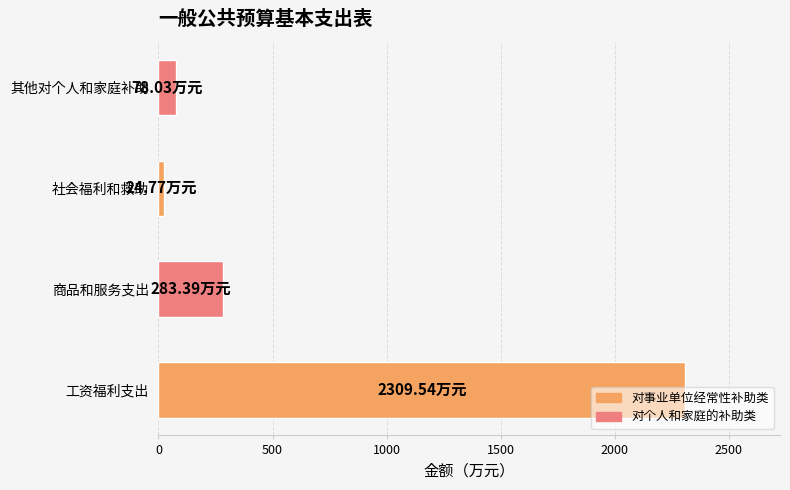

What is the average value?

673.9